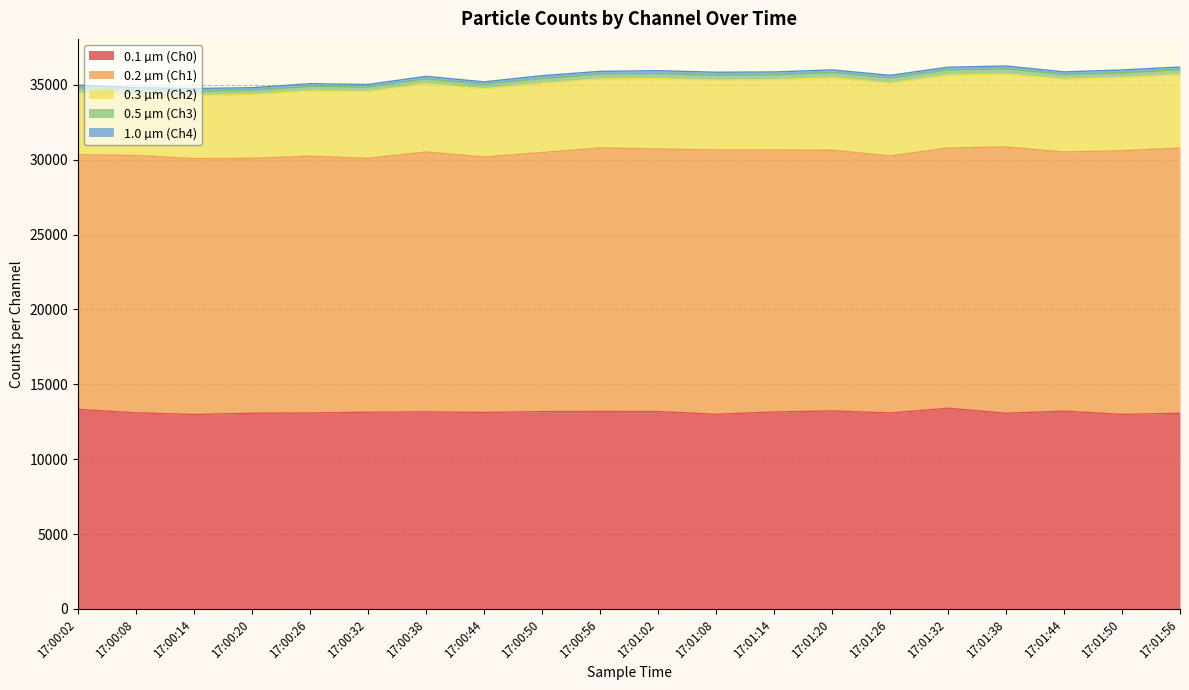

True or false: 0.3 µm (Ch2) and 0.2 µm (Ch1) intersect in this chart.

False